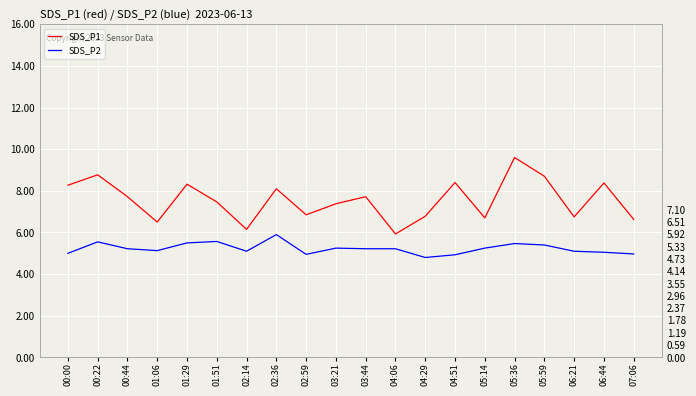

At which label does SDS_P1 reach its peak?

05:36